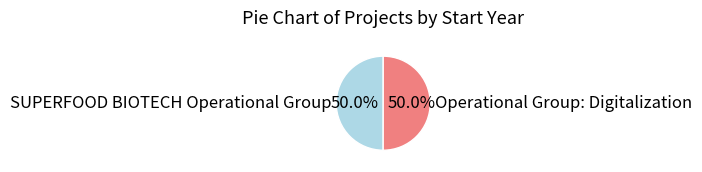

Approximately how many times larger is the value at SUPERFOOD BIOTECH Operational Group compared to Operational Group: Digitalization?

1.0